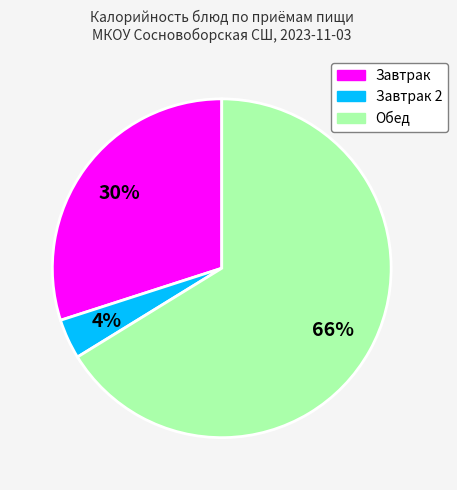

Does any single category account for the majority?

Yes